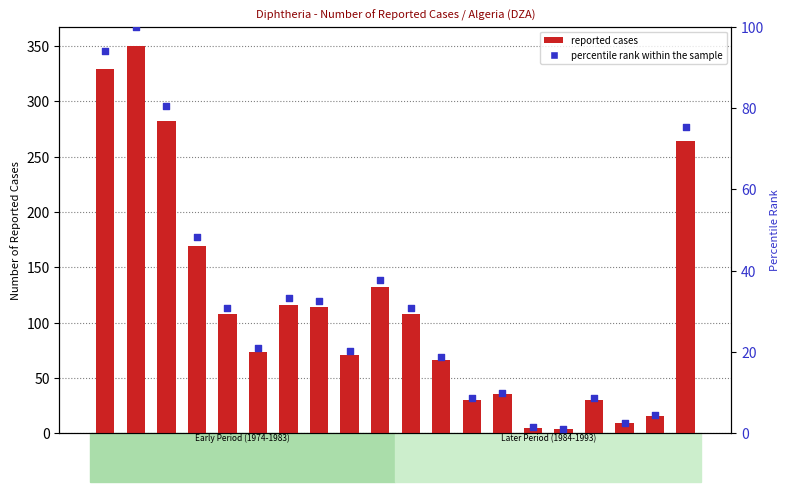

Which series has the largest total across all categories?

reported cases